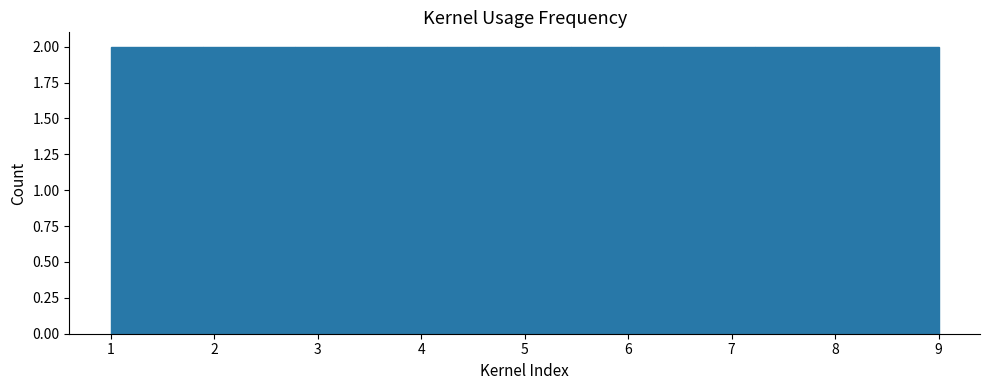

Reading left to right, list every bar in this chart as the range it spans on the x-axis followed by its height. Neither the bar edges nor the heights are printed on the chart, so give them approximately, as read against the axes.

1.0 to 1.9: 2
1.9 to 2.8: 2
2.8 to 3.7: 2
3.7 to 4.6: 2
4.6 to 5.4: 2
5.4 to 6.3: 2
6.3 to 7.2: 2
7.2 to 8.1: 2
8.1 to 9.0: 2